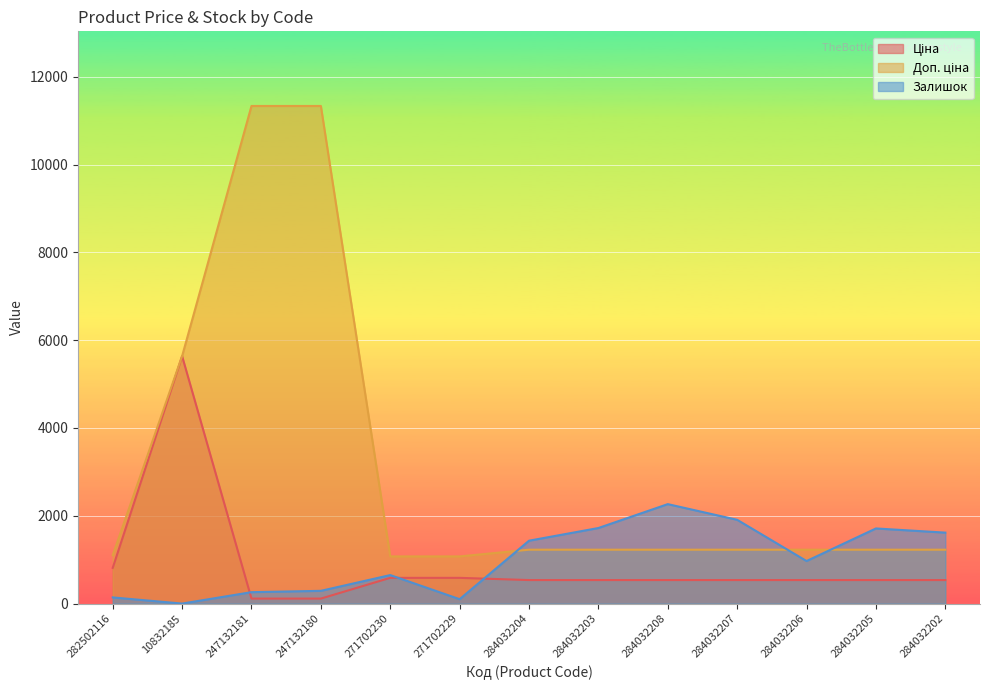

How many data points in Залишок are above 969?

6